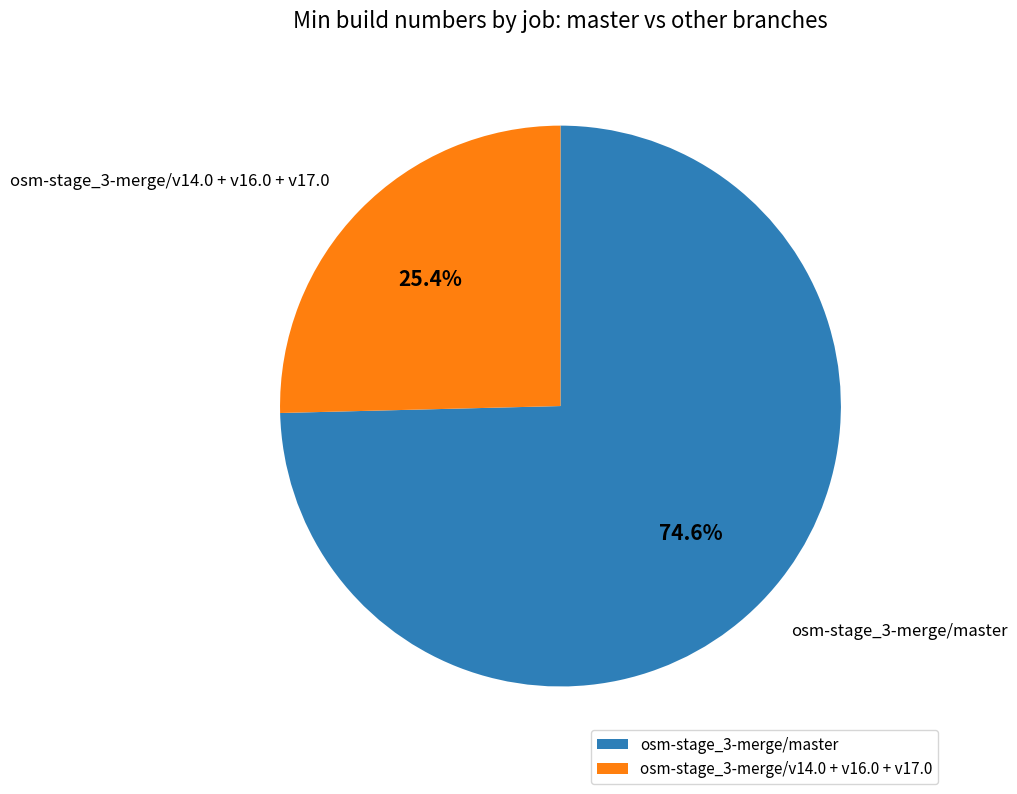

To the nearest percent, what is the difference between the largest and smallest slice percentages?

49%